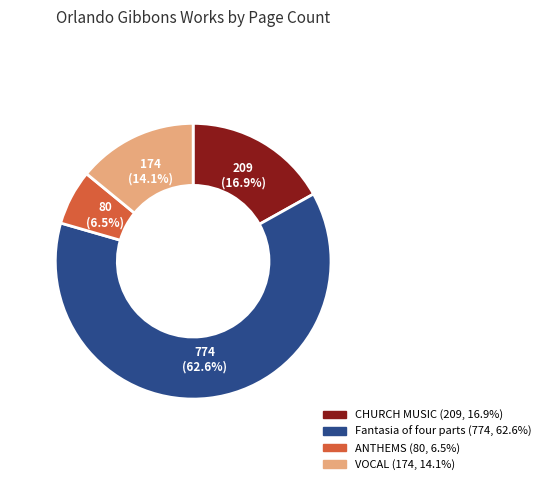

What is the largest slice in the pie chart?

Fantasia of four parts